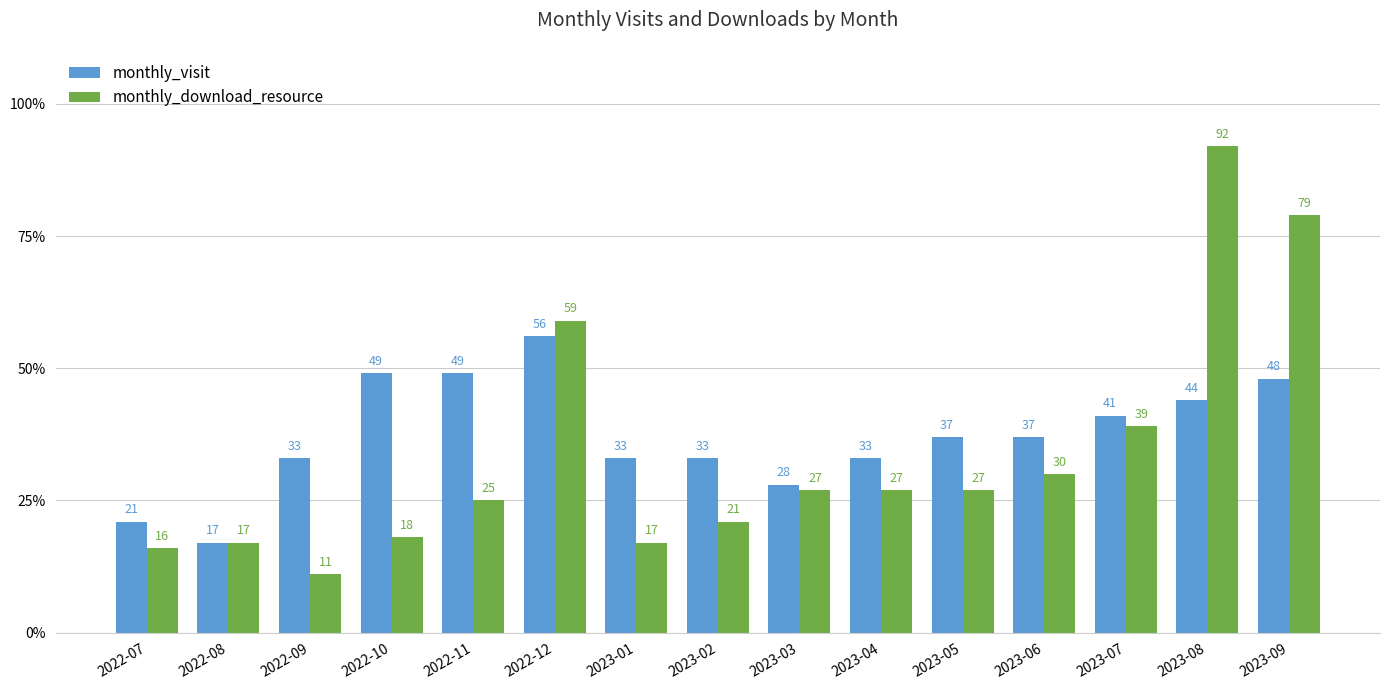

What is the average value of the monthly_download_resource series?

34